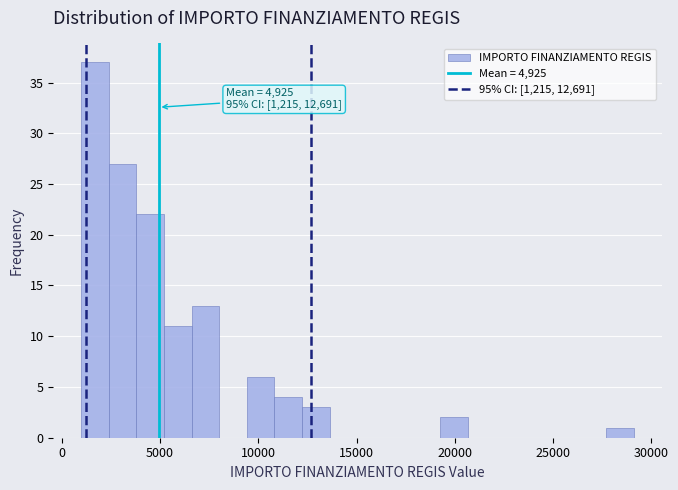

Around what value on the x-axis is the tallest bar? Give the approximate position of its centre, as read against the axis.

1500